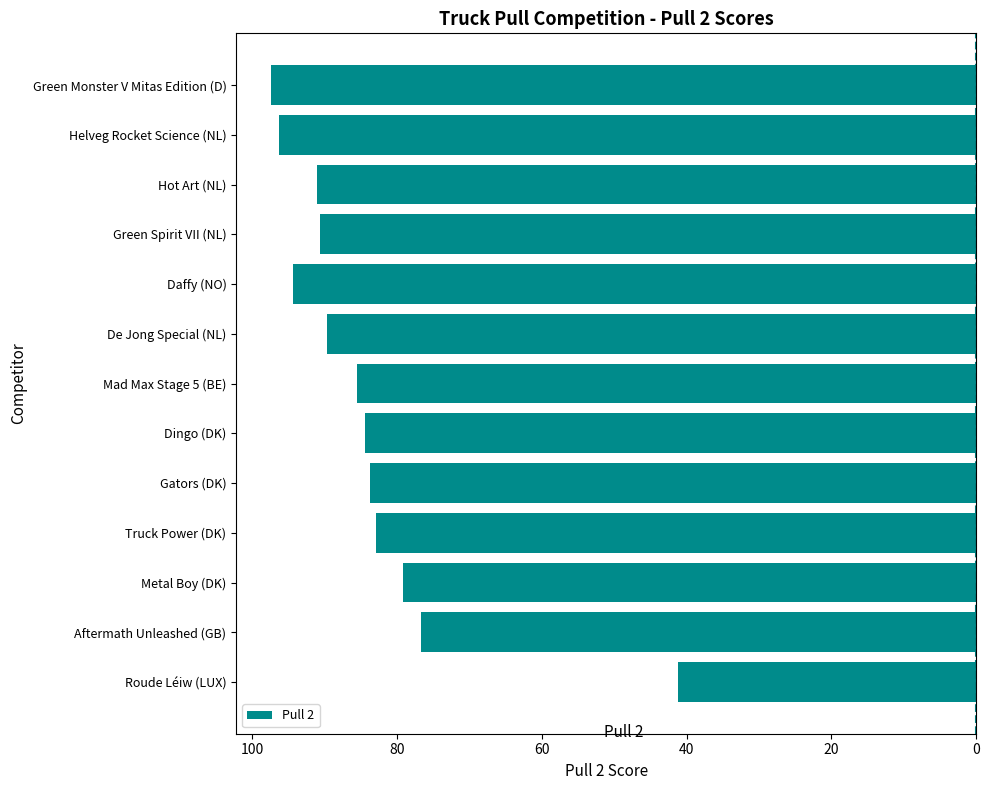

Does the chart contain any negative values?

Yes